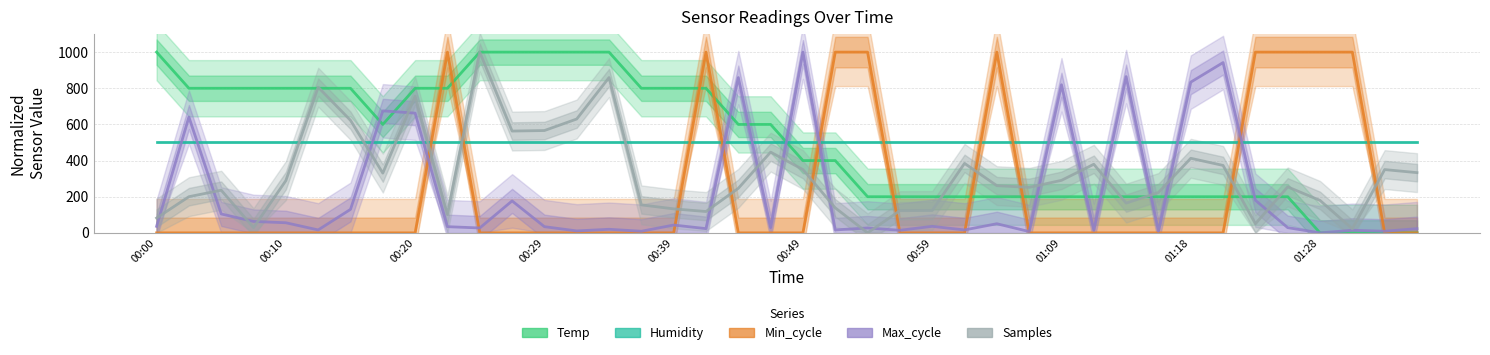

Where does the Max_cycle series first go above 34?

00:00